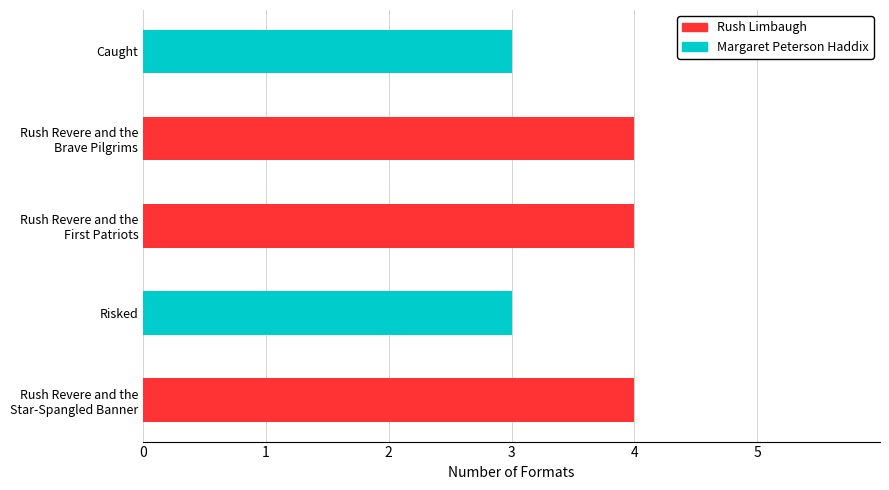

How many bars are there in total?

5